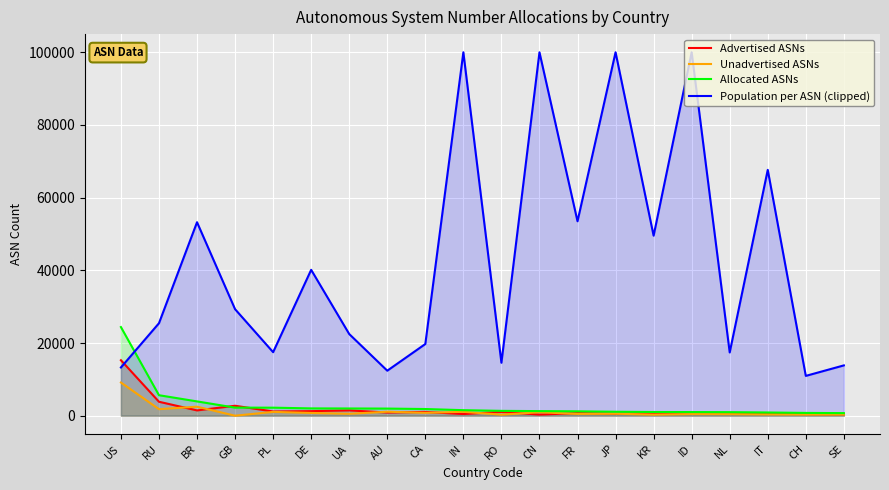

What is the sum of the Allocated ASNs values at AU and CH?

2723